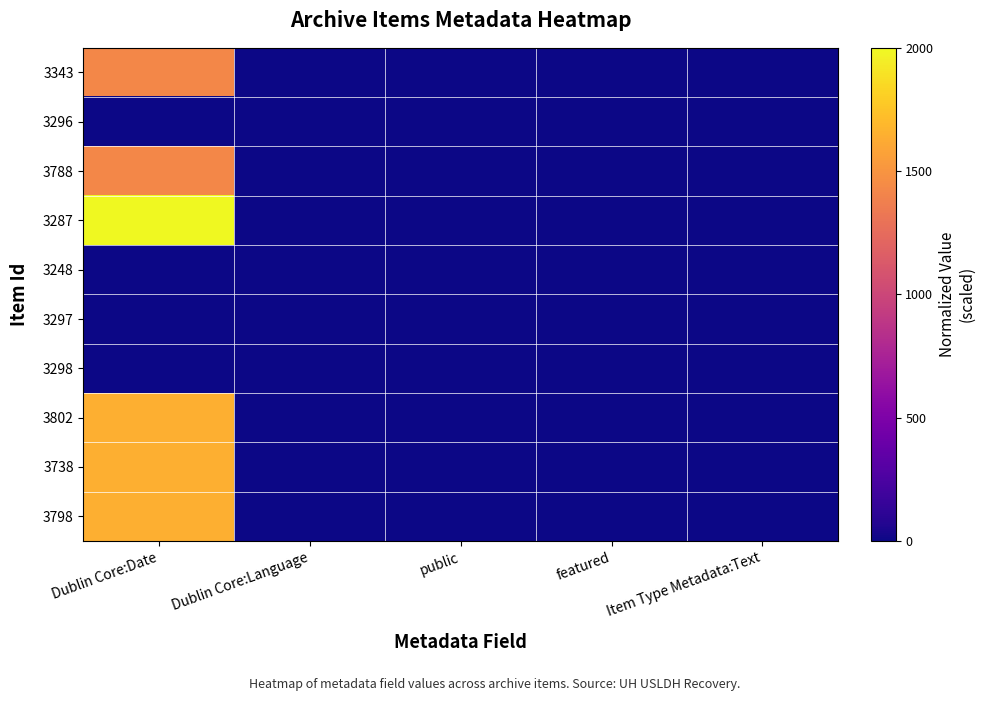

Which series has the largest total across all categories?

3287